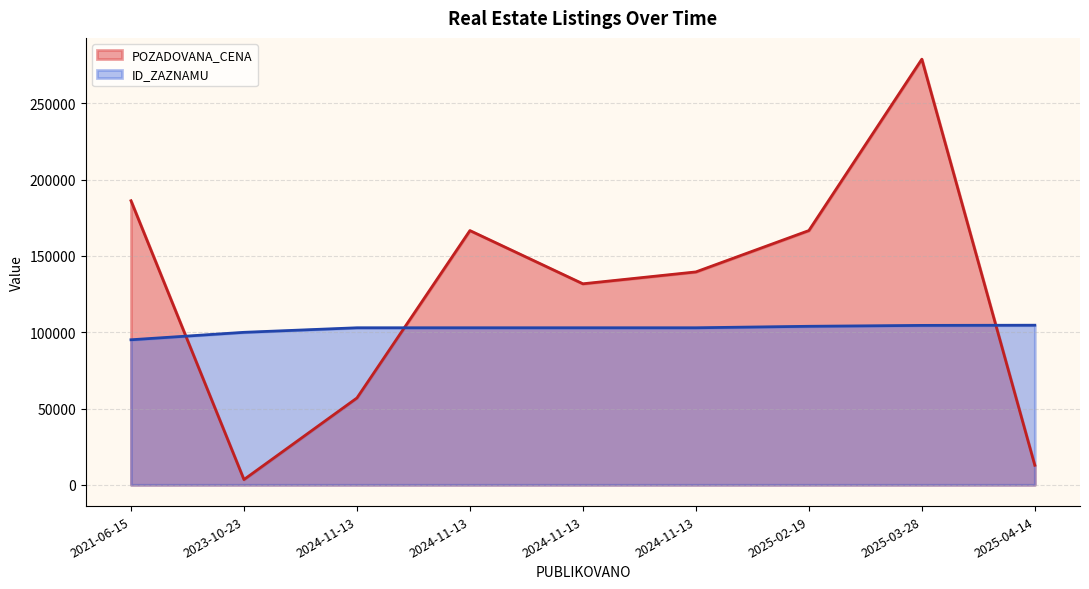

What is the average value of the ID_ZAZNAMU series?

102198